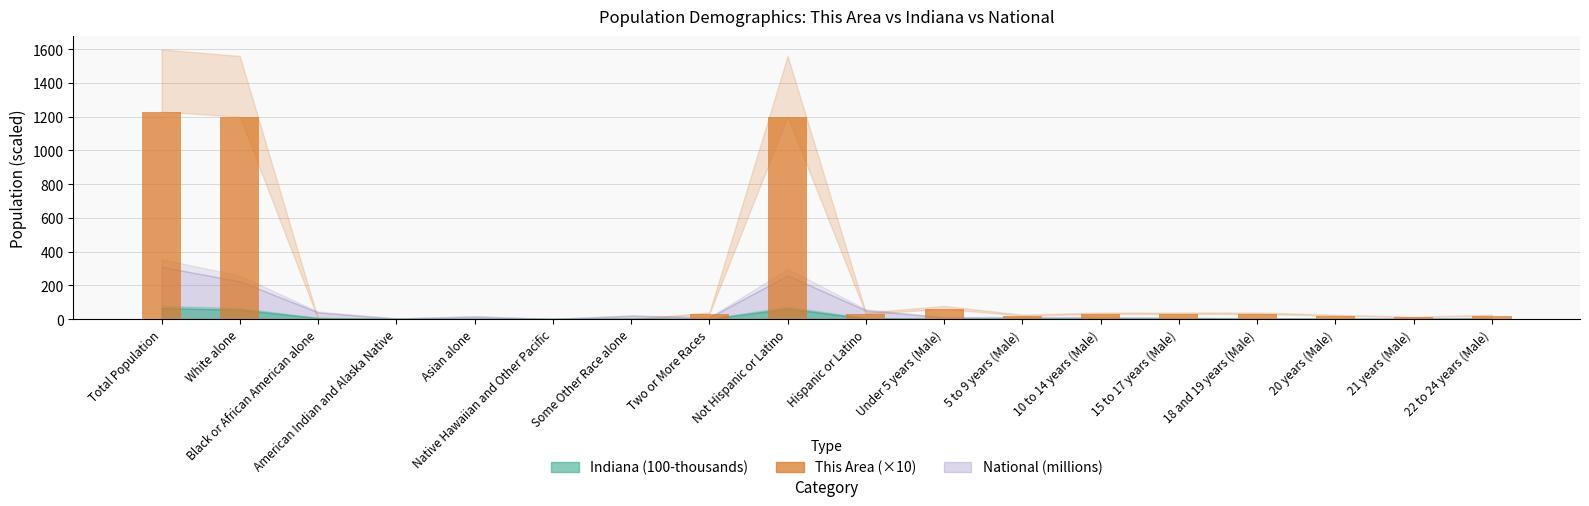

Does the chart contain stacked bars?

No